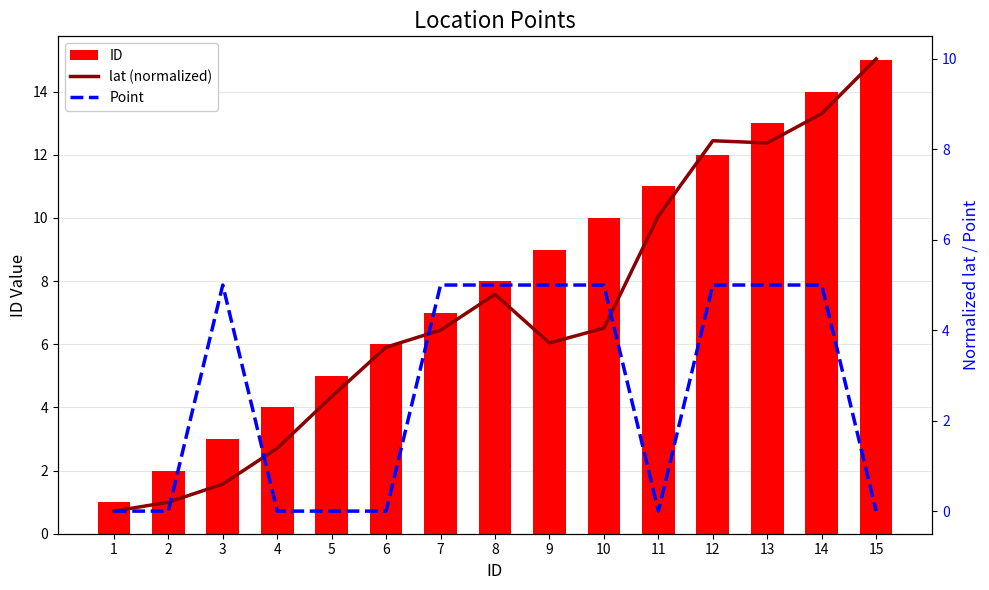

How many values in the ID series exceed 8?

7